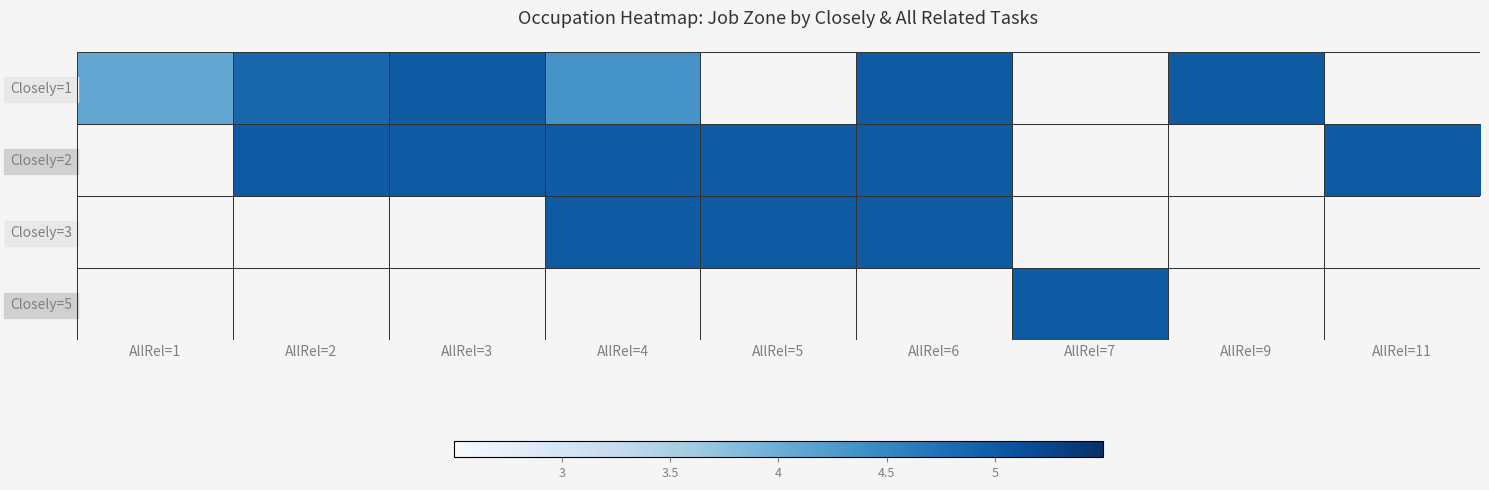

Which series changed the most between AllRel=4 and AllRel=9?

Closely=1